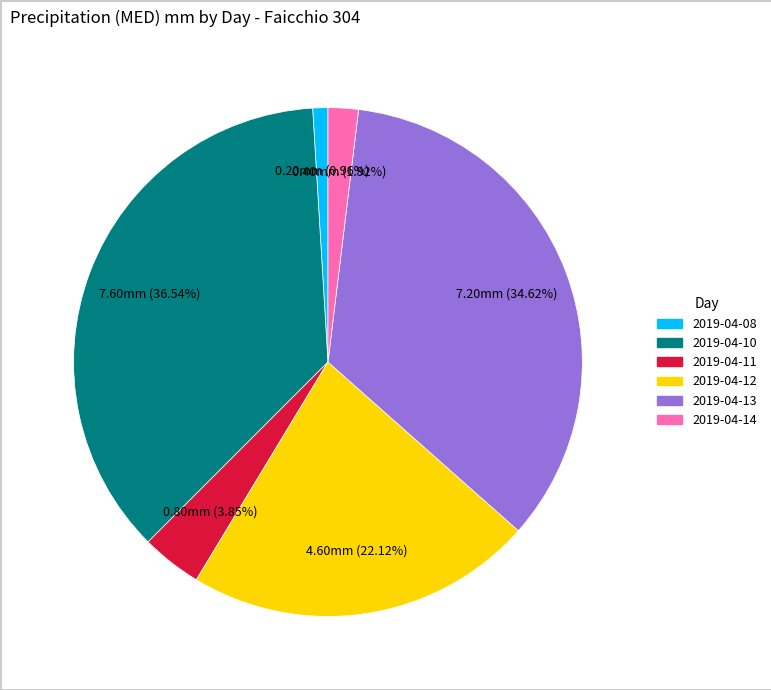

Is there a majority slice in this chart?

No